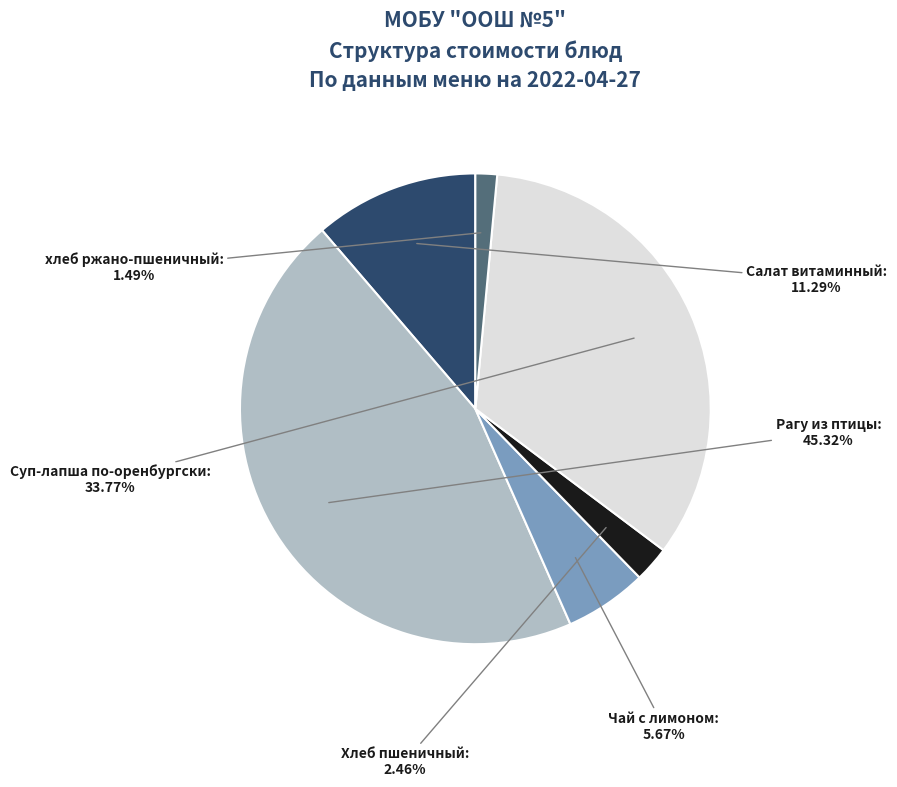

Count the number of slices in the pie.

6